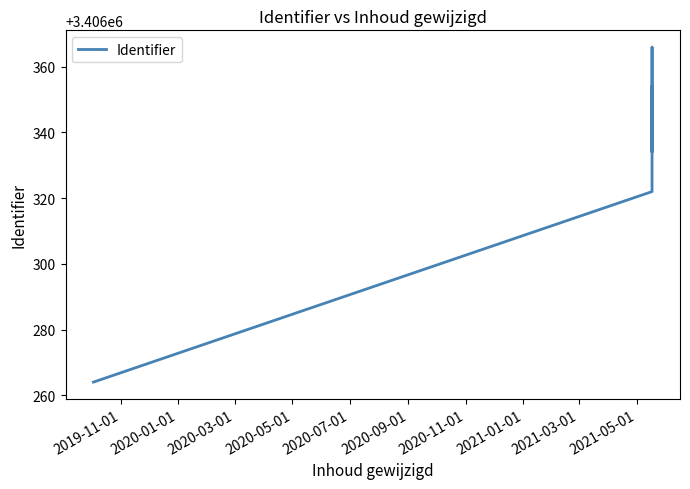

True or false: the data has more than 1 interior local peaks.

False